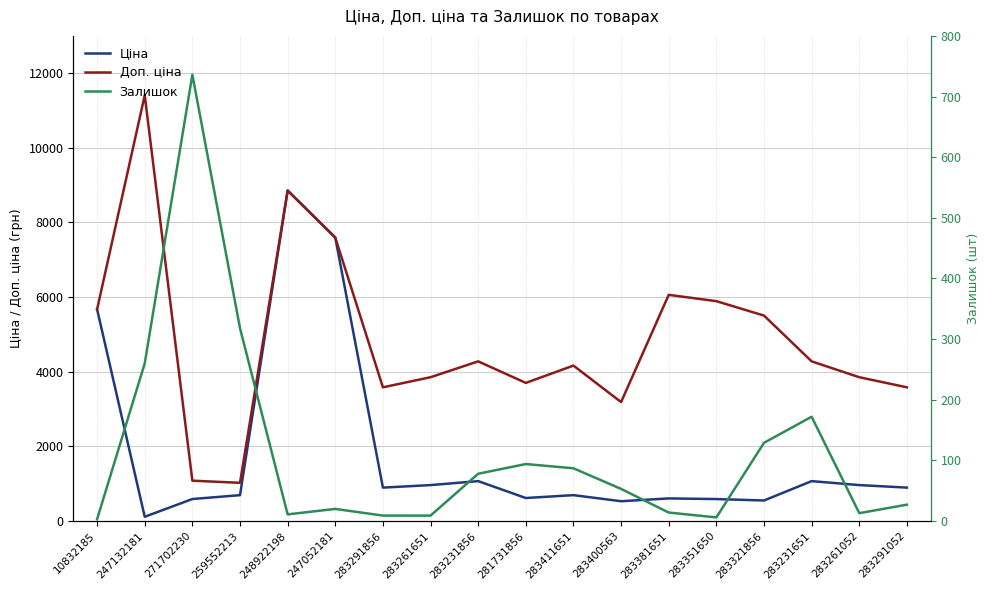

Reading left to right, transcribe all the data shown in this chart.

Ціна: 10832185=5673.8	247132181=114.1	271702230=589.9	259552213=693.7	248922198=8856.7	247052181=7596.5	283291856=895.9	283261651=963.5	283231856=1069.8	281731856=617.0	283411651=694.3	283400563=531.3	283381651=606.1	283351650=589.2	283321856=550.6	283231651=1069.8	283261052=963.5	283291052=895.9
Доп. ціна: 10832185=5673.8	247132181=11410.0	271702230=1081.7	259552213=1024.6	248922198=8856.7	247052181=7596.5	283291856=3583.6	283261651=3854.0	283231856=4279.1	281731856=3701.9	283411651=4165.6	283400563=3187.6	283381651=6061.2	283351650=5892.2	283321856=5505.8	283231651=4279.1	283261052=3854.0	283291052=3583.6
Залишок: 10832185=3.0	247132181=260.0	271702230=736.0	259552213=318.0	248922198=11.0	247052181=20.0	283291856=9.0	283261651=9.0	283231856=78.0	281731856=94.0	283411651=87.0	283400563=53.0	283381651=14.0	283351650=6.0	283321856=129.0	283231651=172.0	283261052=13.0	283291052=27.0